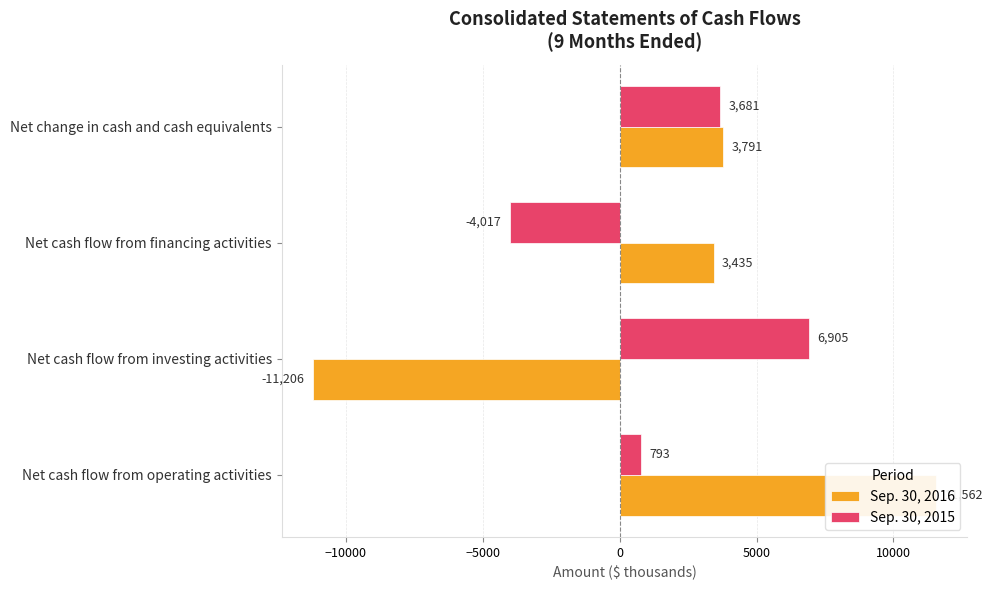

Is it true that Sep. 30, 2015 equals 3681 at Net change in cash and cash equivalents?

True